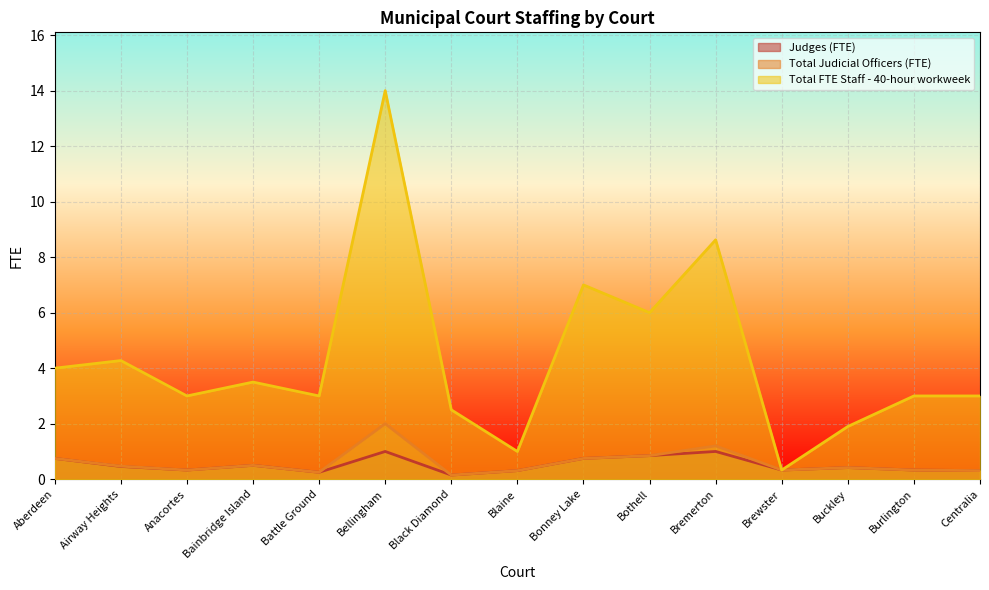

How many data points in Total FTE Staff - 40-hour workweek are above 3?

7